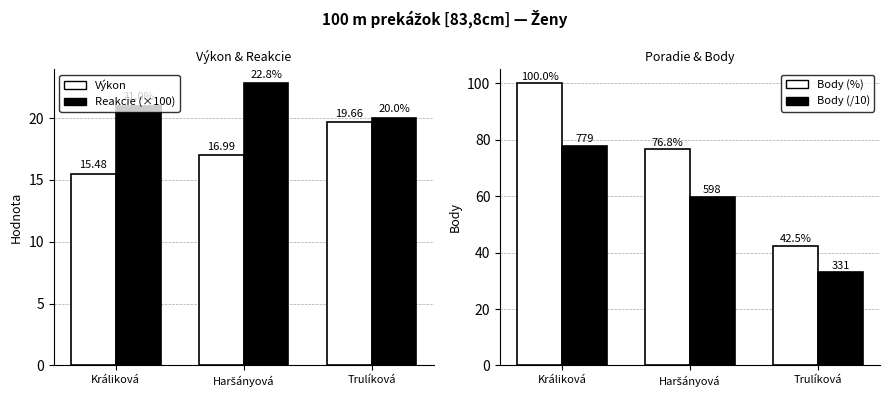

Is it true that Body (%) equals 22.4 at Trulíková?

False